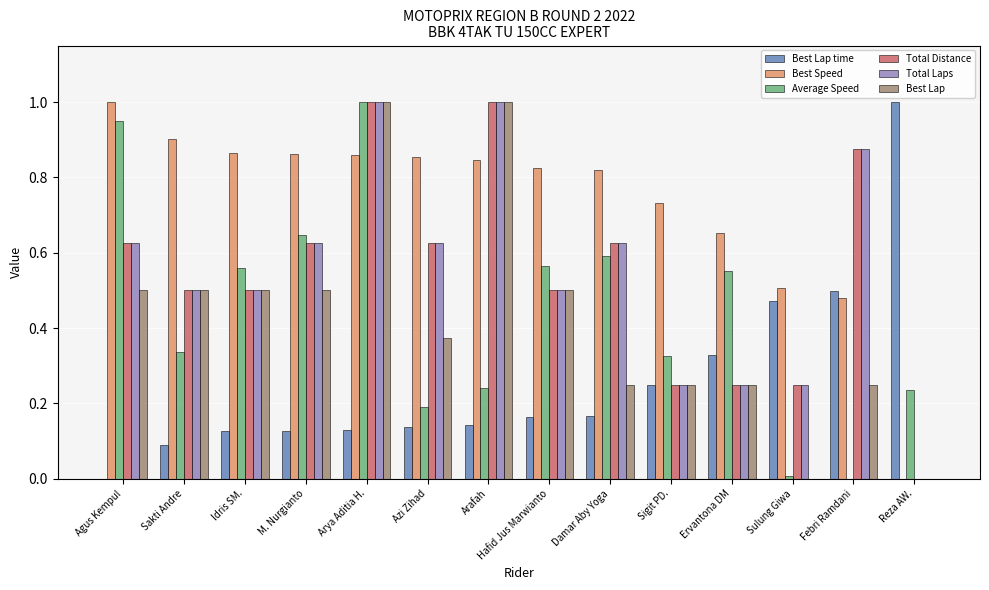

Does the chart contain stacked bars?

No